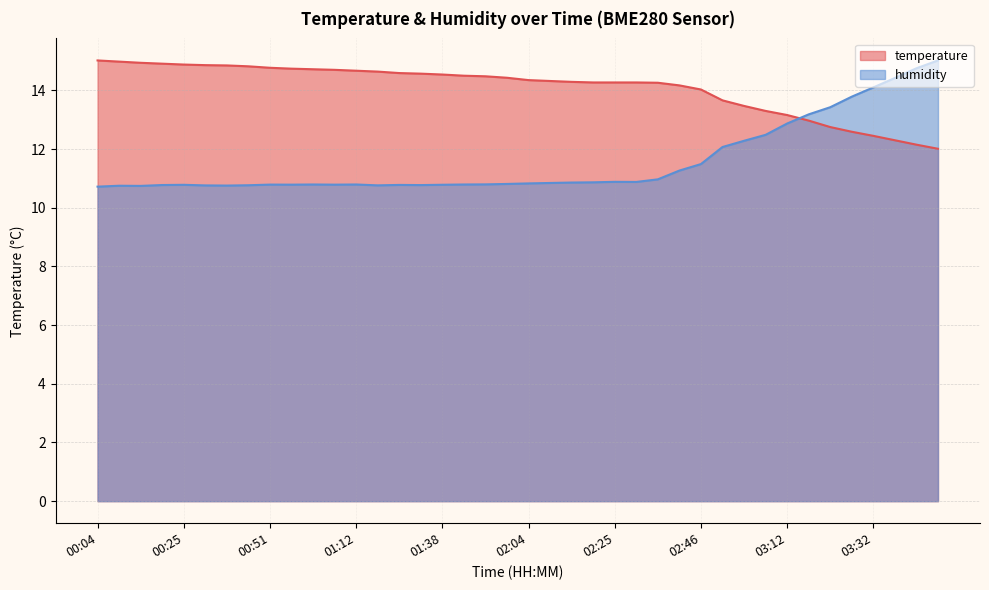

At how many categories does at least one series exceed 12?

40